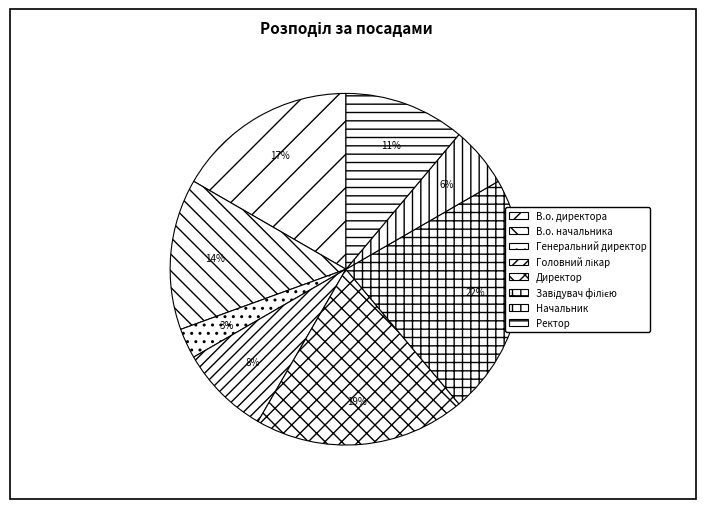

What percentage is the Генеральний директор slice, to the nearest percent?

3%